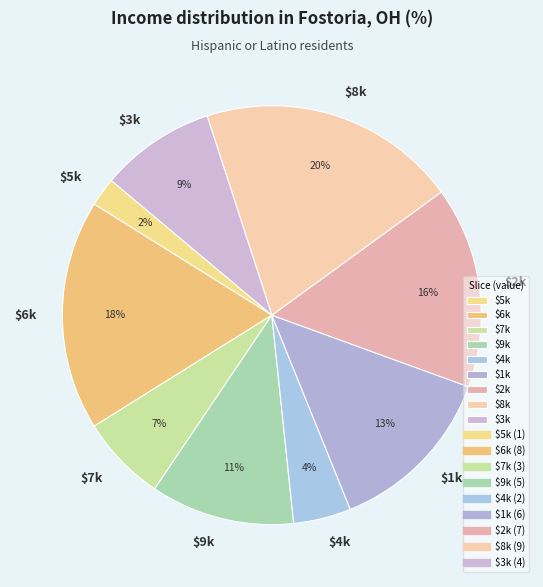

To the nearest percent, what is the average slice percentage?

11%